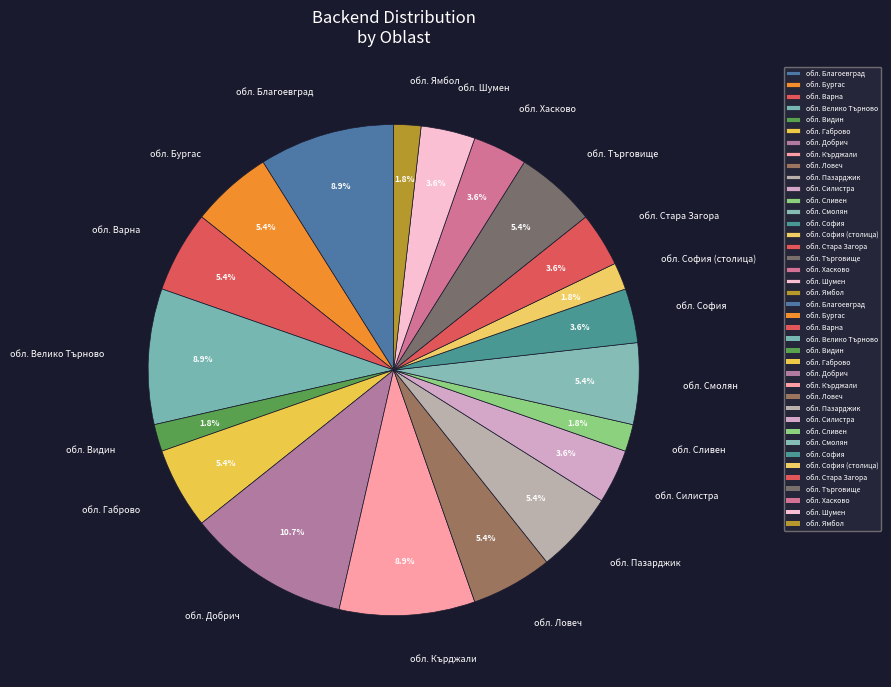

How many segments does this pie chart have?

20